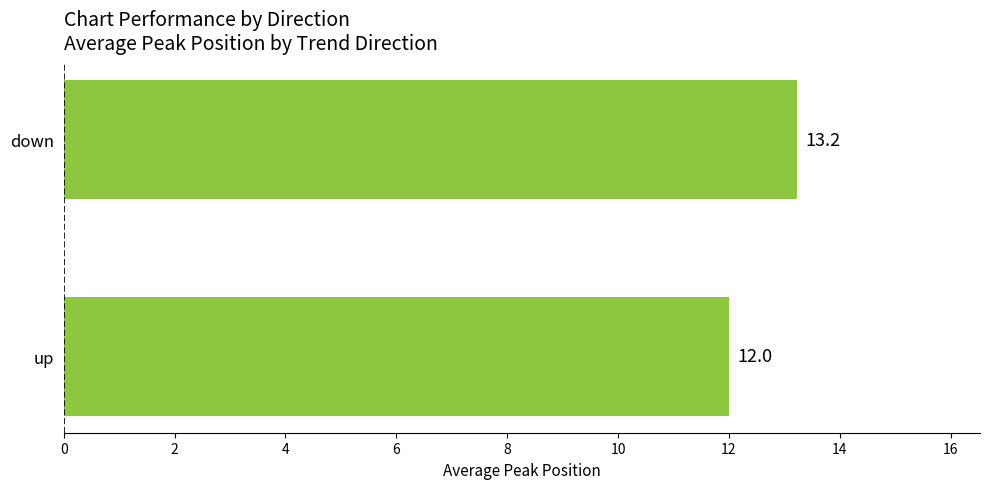

How many bars are there in total?

2